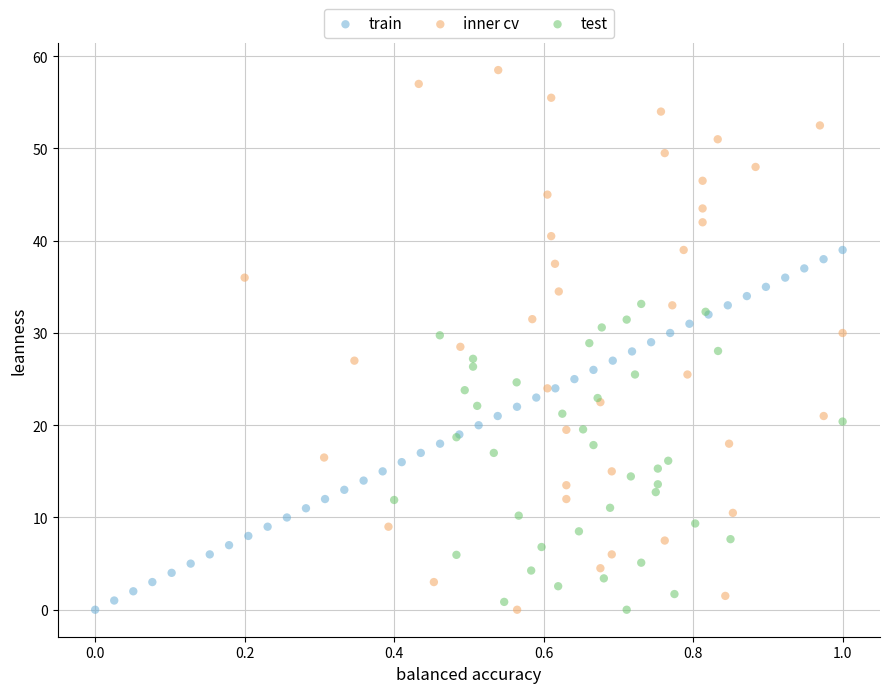

Which series reaches the maximum Y coordinate?

inner cv